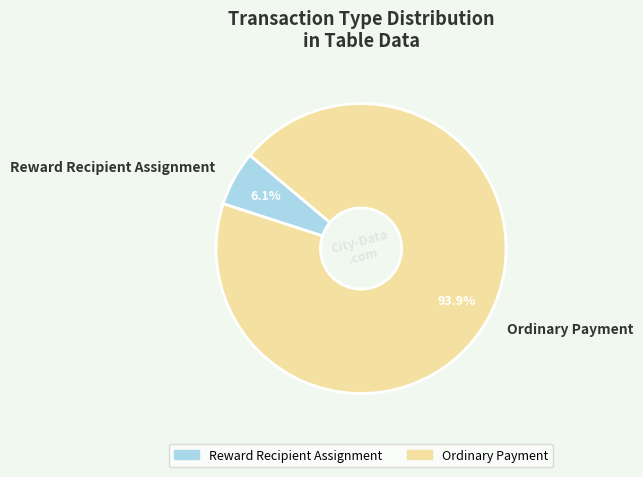

Rank the categories by value from lowest to highest.

Reward Recipient Assignment, Ordinary Payment